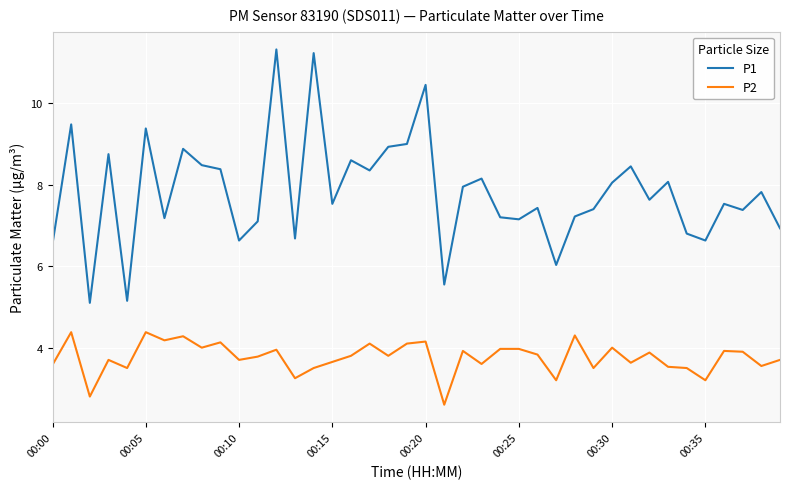

What is the smallest value displayed?

2.6